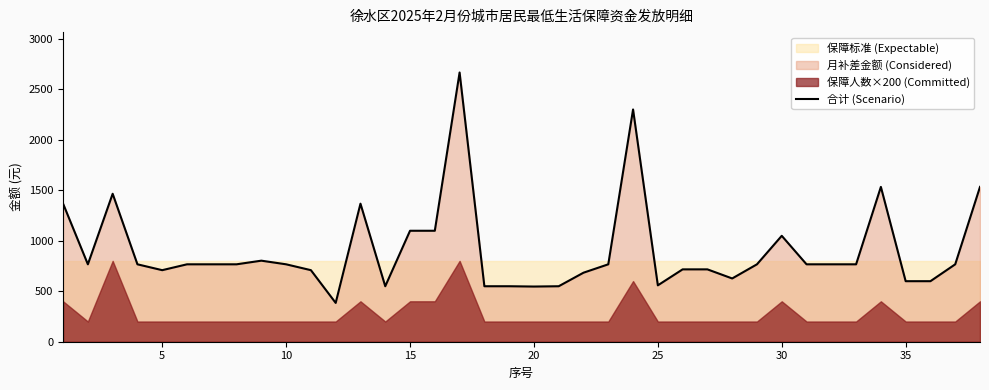

What is the highest value of the 合计 (Scenario) series?

2664